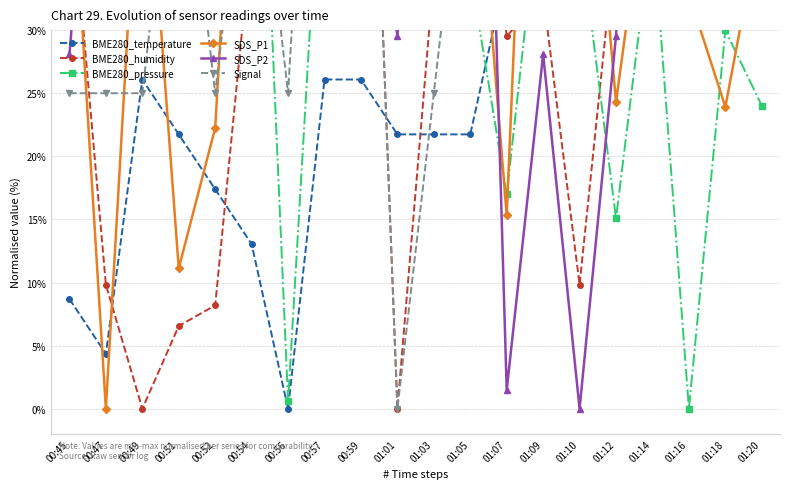

What is the label of the 13th point from the left?

01:07